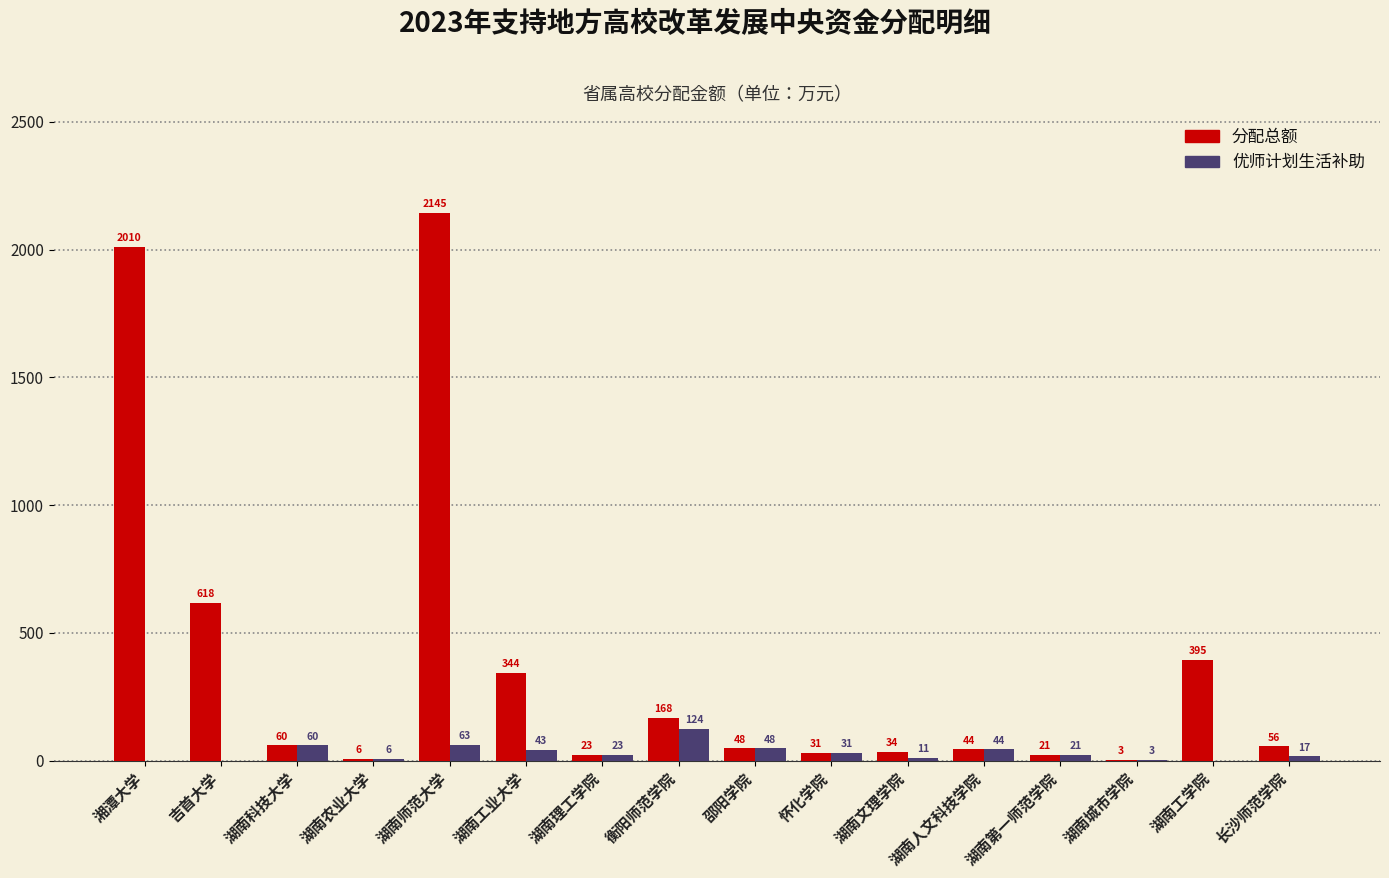

How many values in 优师计划生活补助 are above zero?

13